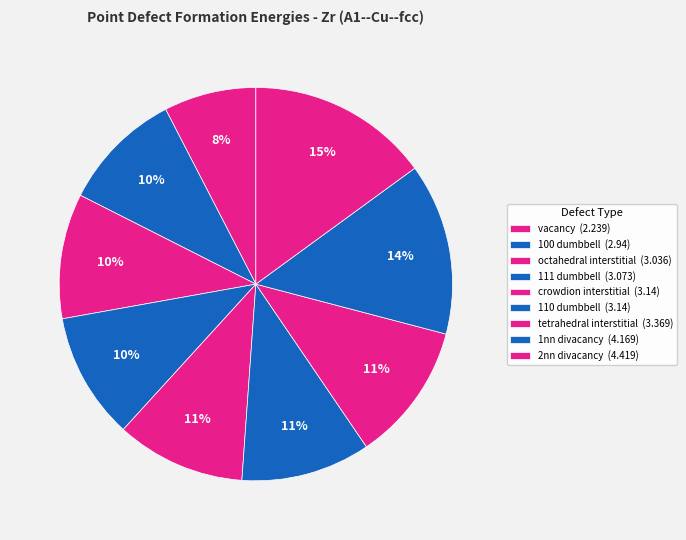

To the nearest percent, what is the average slice percentage?

11%